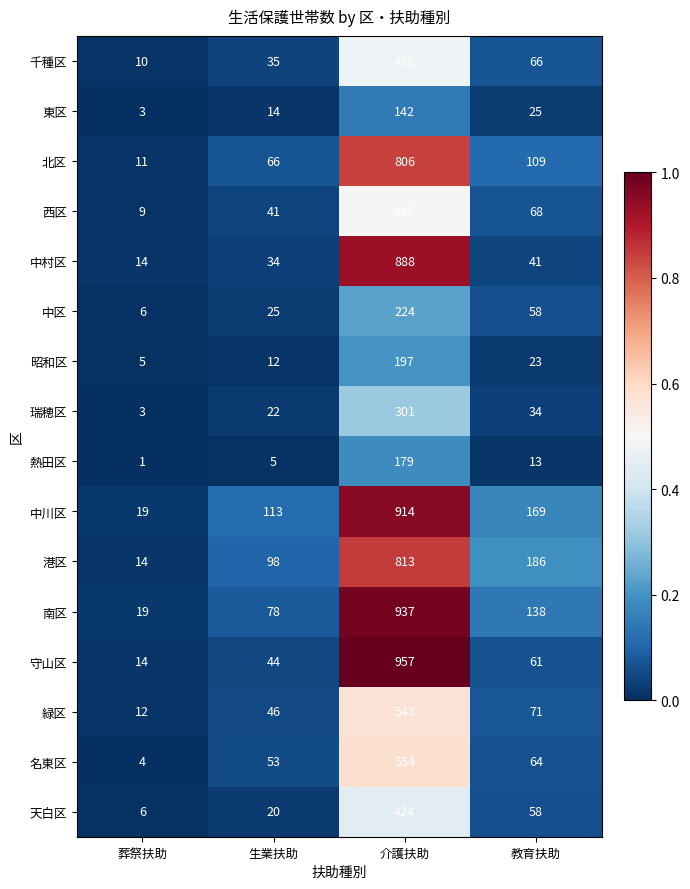

Which series has the largest range (max minus min)?

守山区